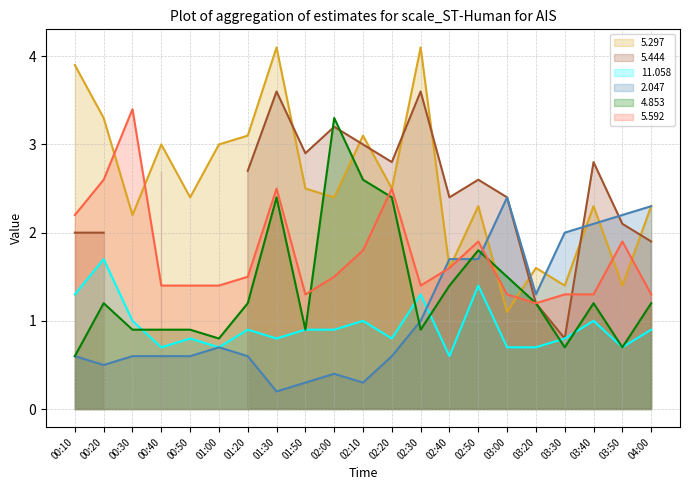

What is the difference between the   4.853 values at 03:50 and 02:40?

0.7